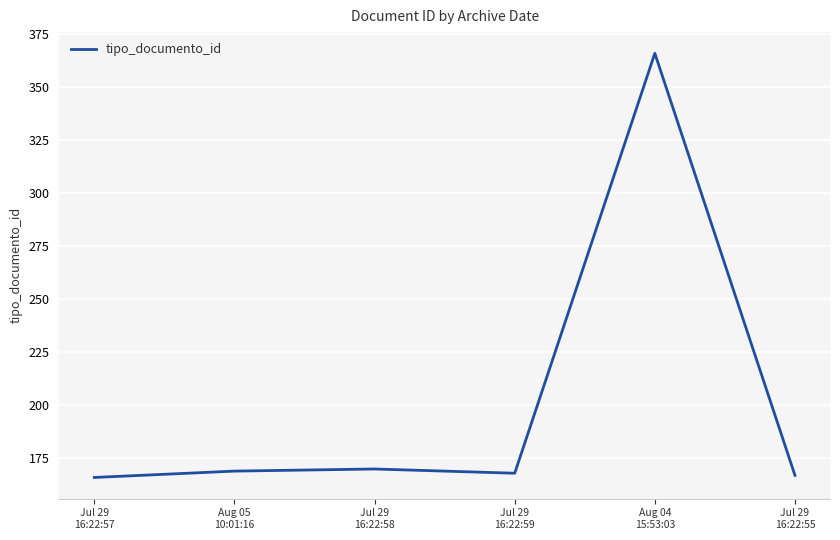

What is the sum of all values?

1206